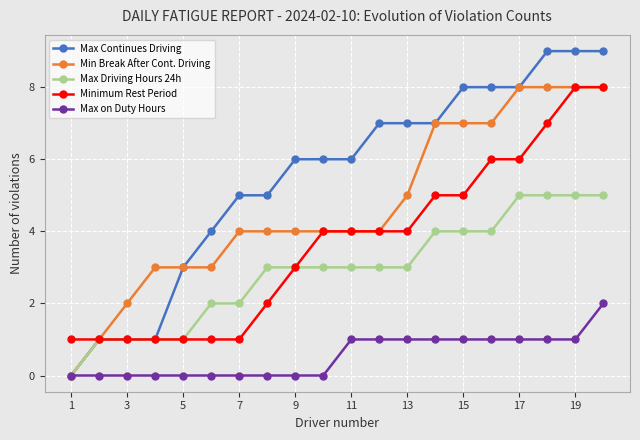

List the series in order of their overall mean, lowest first.

Max on Duty Hours, Max Driving Hours 24h, Minimum Rest Period, Min Break After Cont. Driving, Max Continues Driving